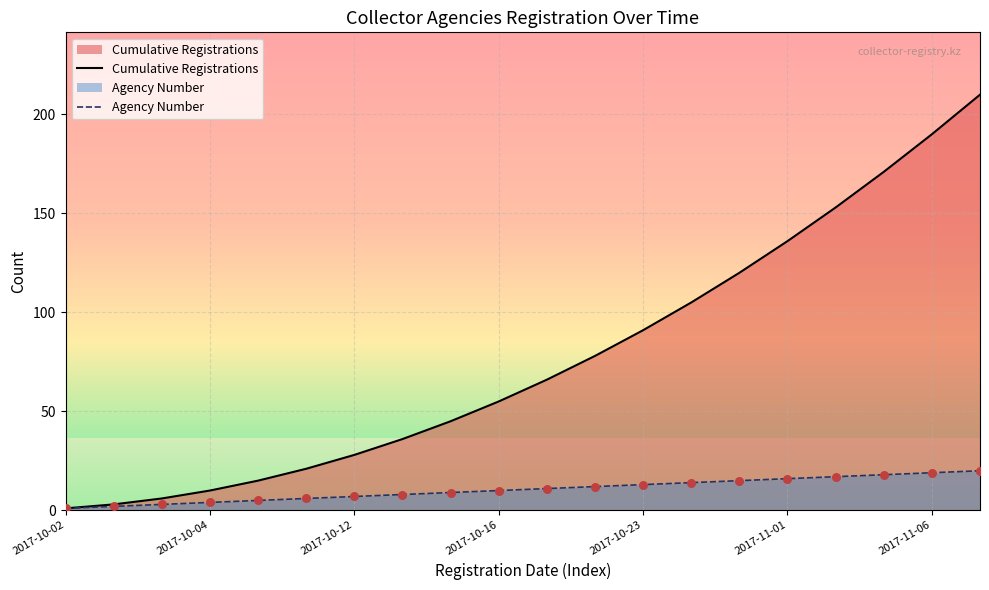

At how many categories does at least one series exceed 208?

1